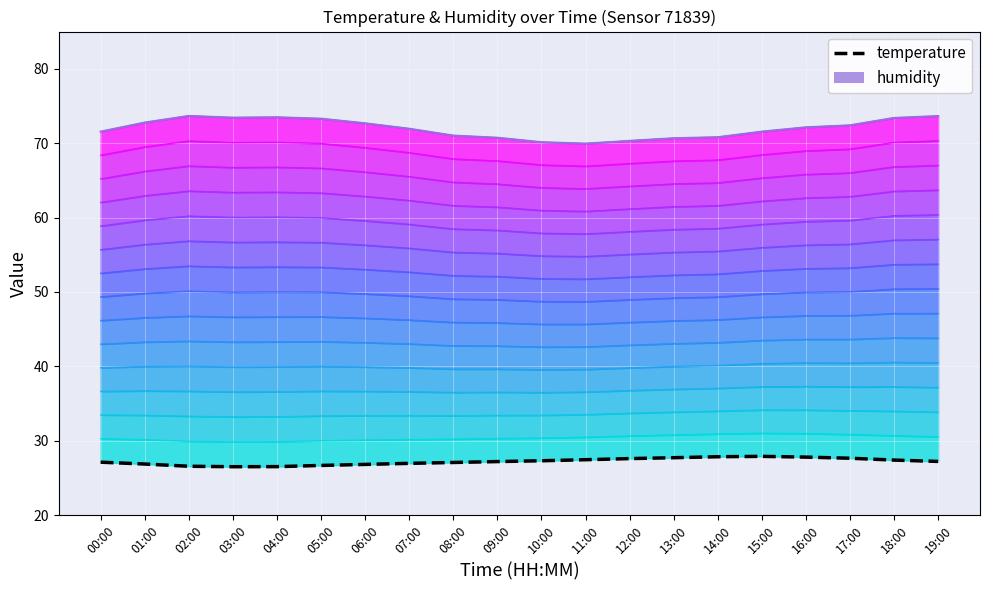

True or false: humidity and temperature cross at least once.

False